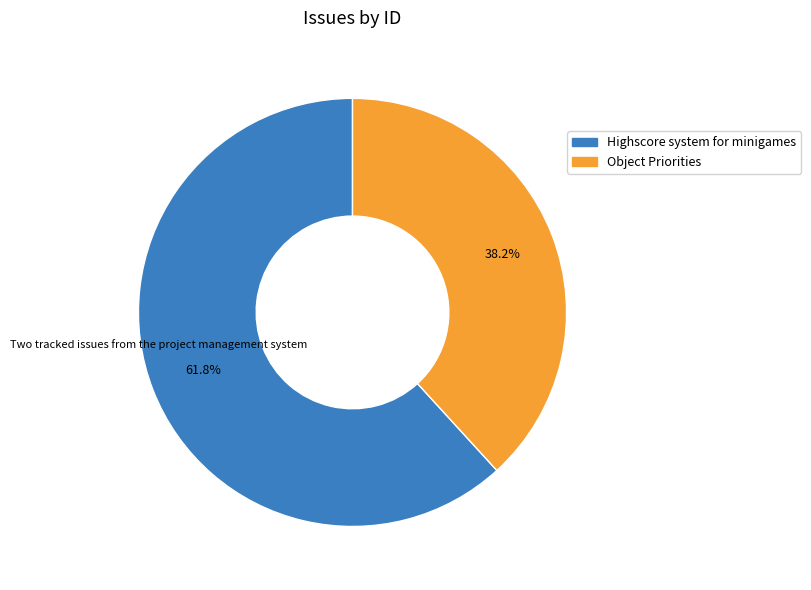

Is it true that Object Priorities is 38% of the pie?

True